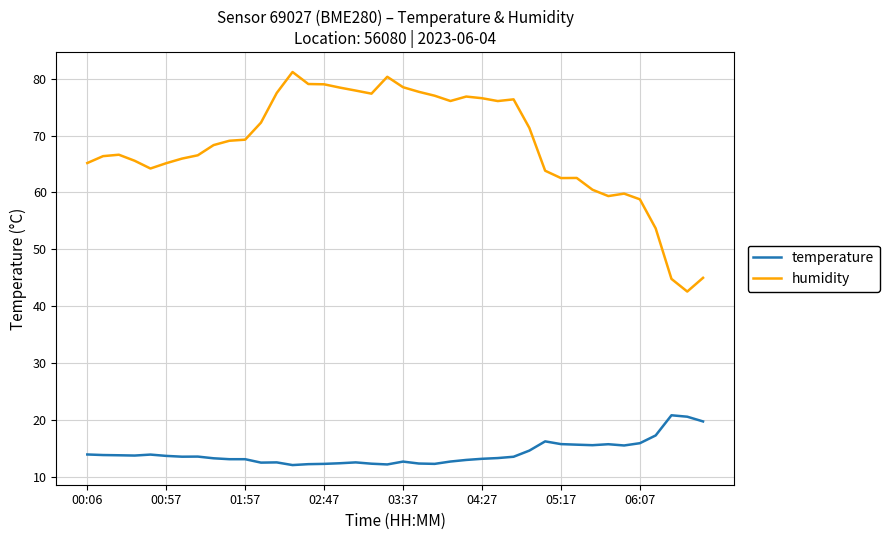

True or false: humidity and temperature cross at least once.

False